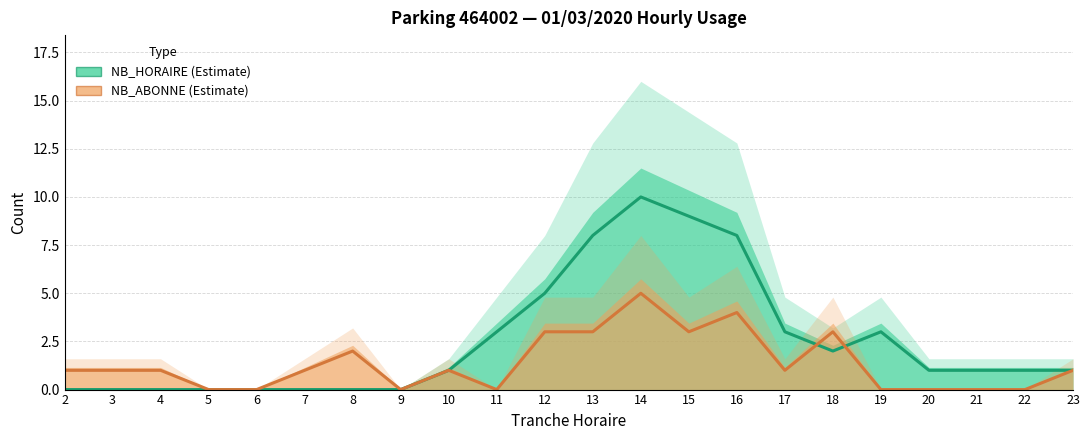

How many lines are shown in the chart?

2